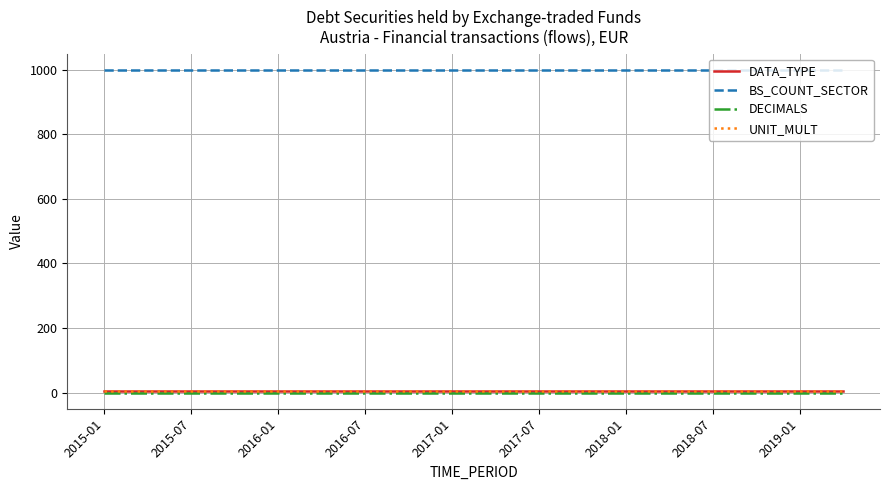

What is the average value of the BS_COUNT_SECTOR series?

1000